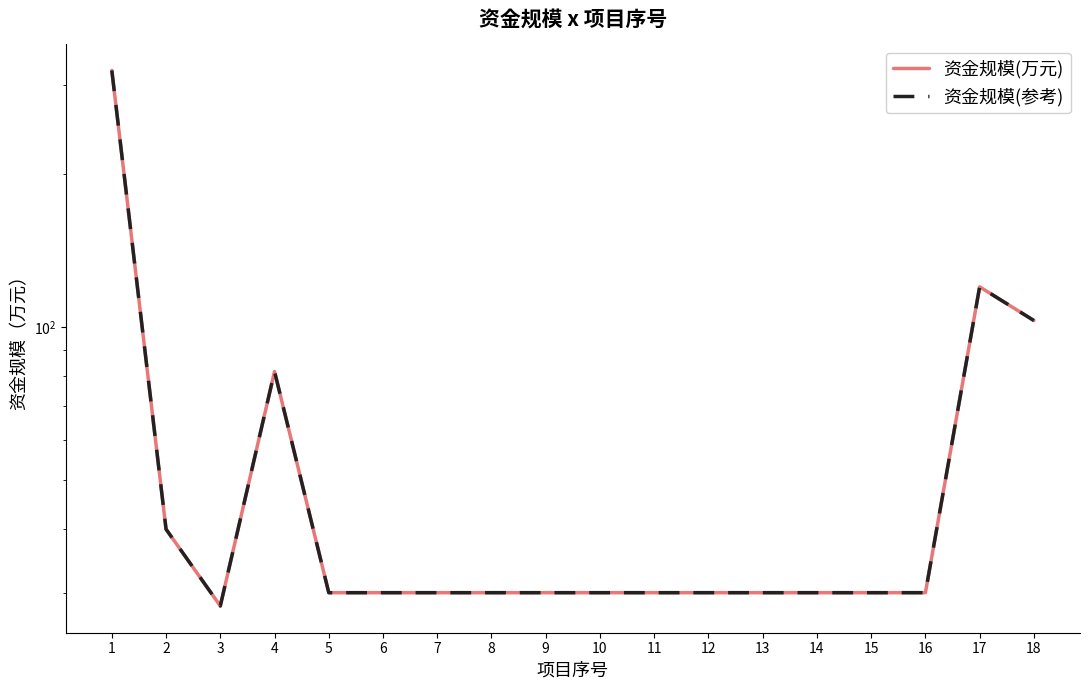

The value of 资金规模(万元) at 3 is 28.2. True or false?

True